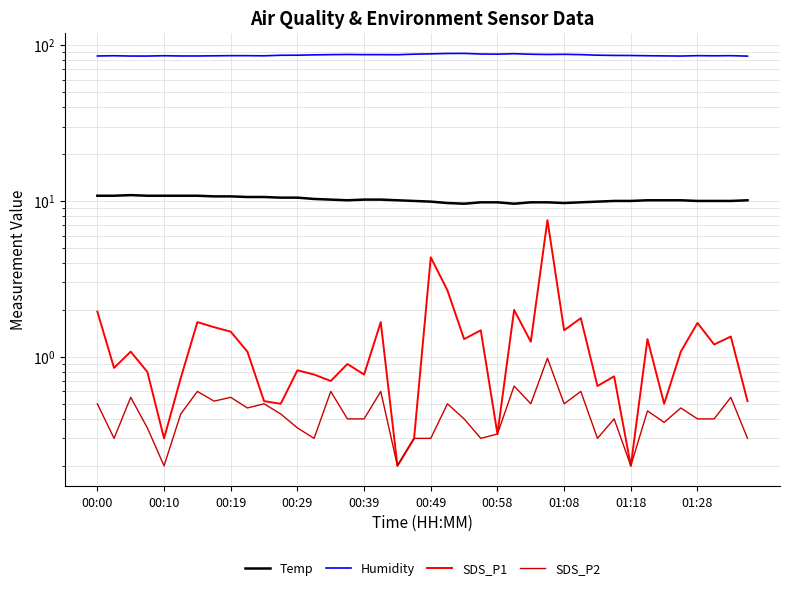

How many data points in Humidity are above 86?

19